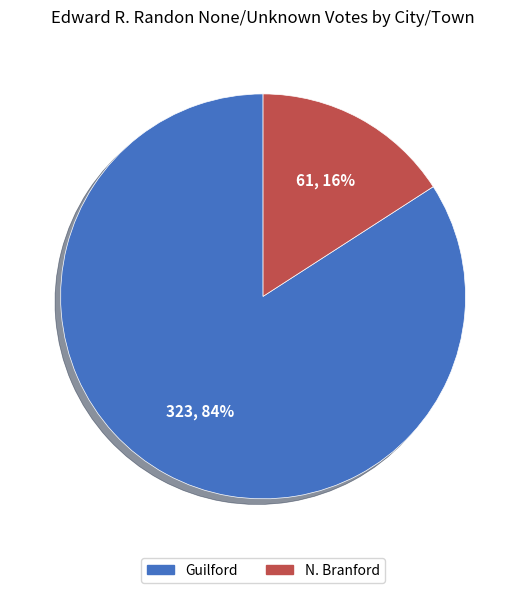

What percentage is the N. Branford slice, to the nearest percent?

16%